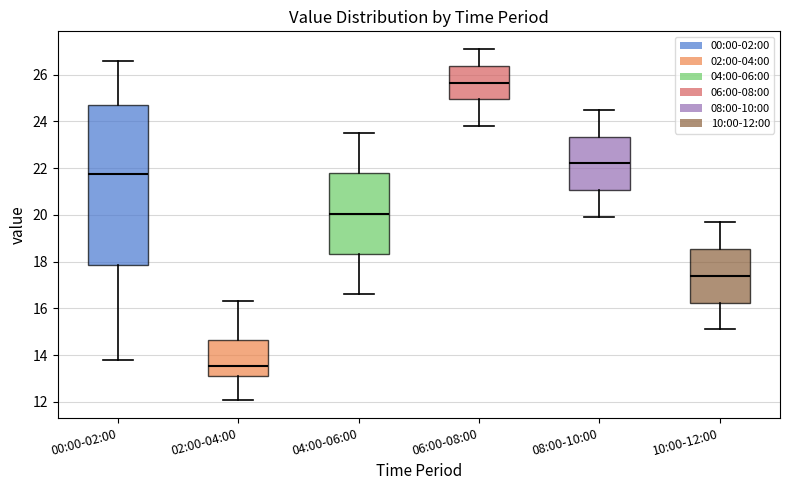

Which box is the tallest, from its lower edge to its upper edge?

00:00-02:00